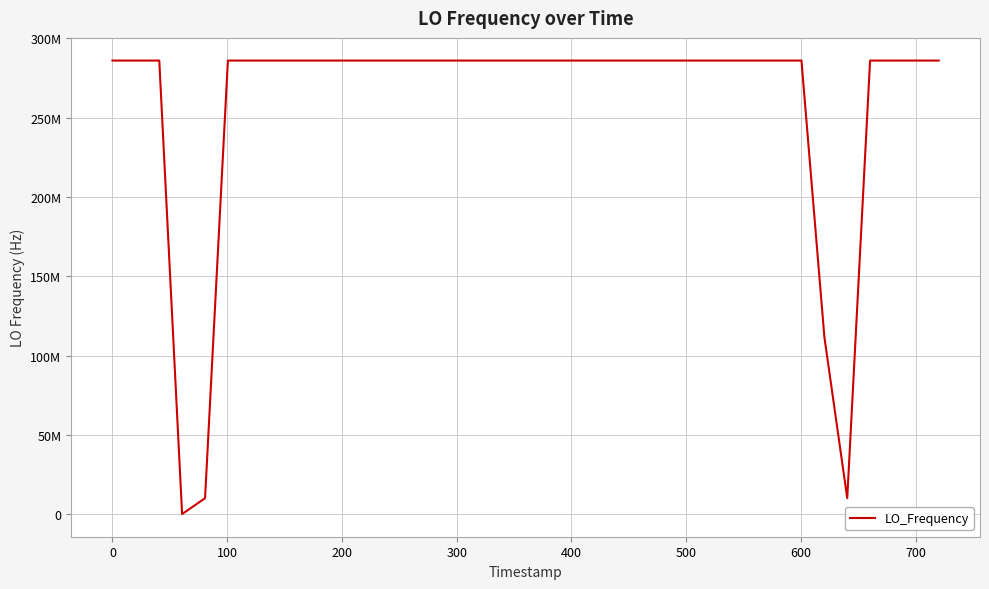

True or false: there are more than 1 points higher than both neighbors.

True